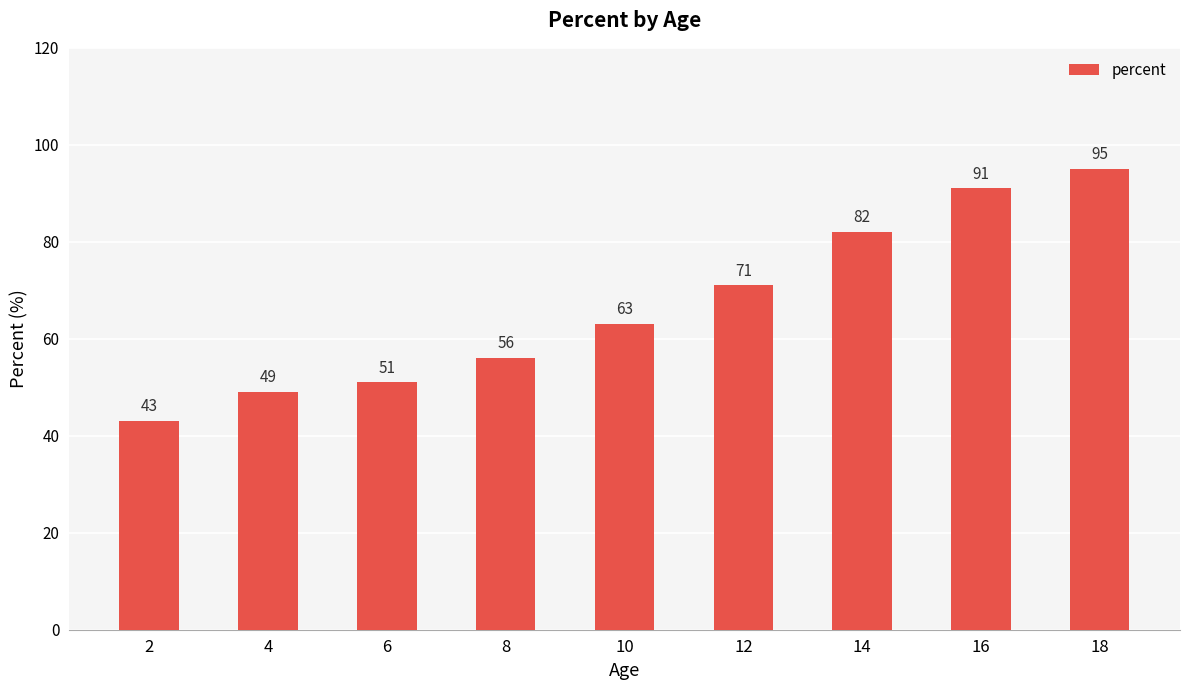

Rank the categories by value from highest to lowest.

18, 16, 14, 12, 10, 8, 6, 4, 2